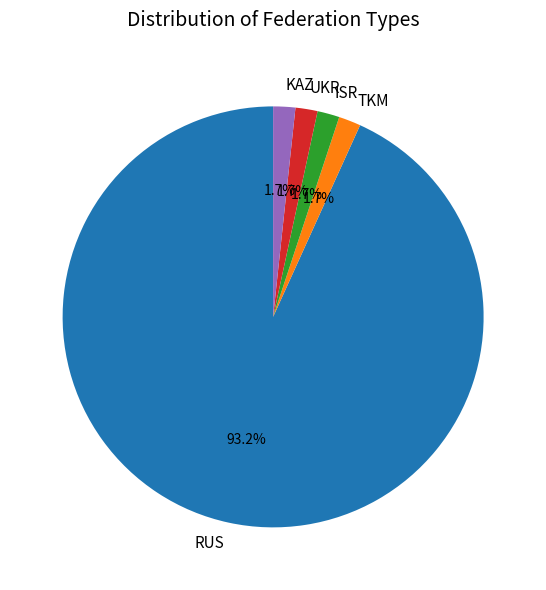

To the nearest percent, what is the average slice percentage?

20%